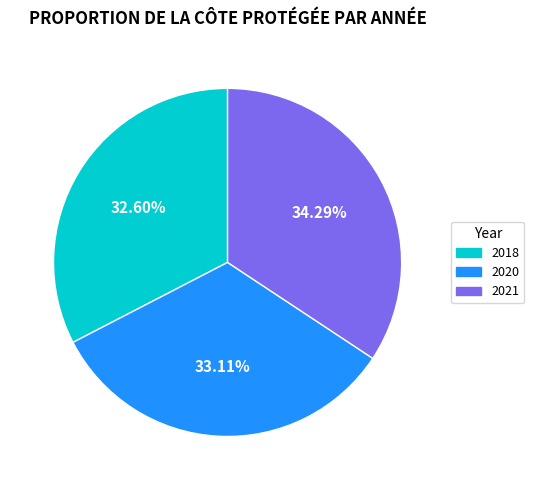

To the nearest percent, what portion does 2021 represent?

34%